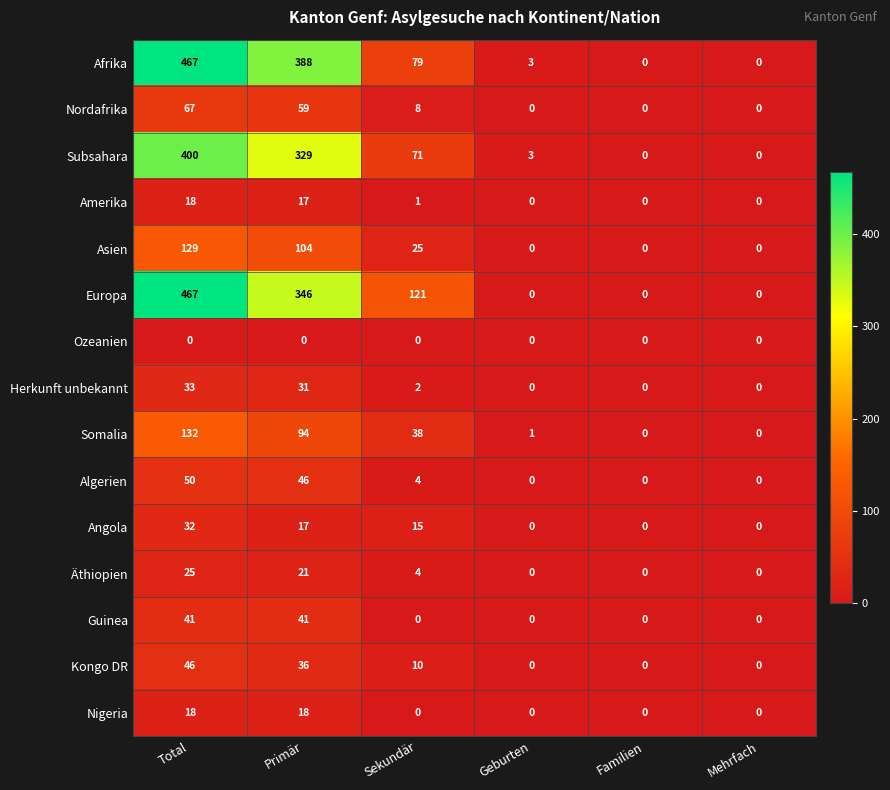

What is the maximum value shown in the chart?

467